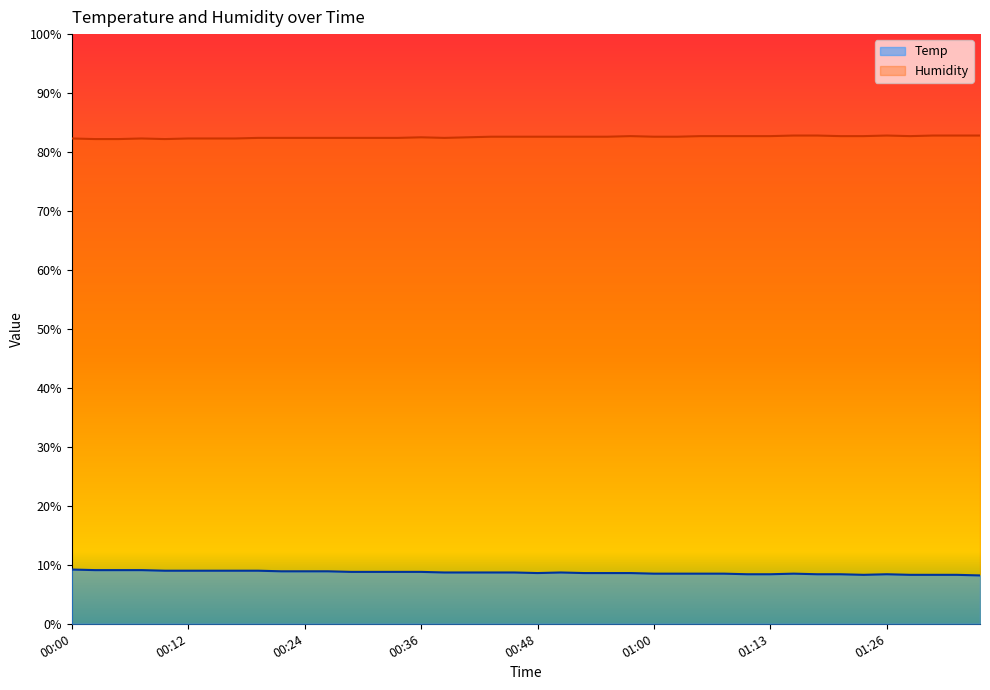

What is the minimum value shown in the chart?

8.2